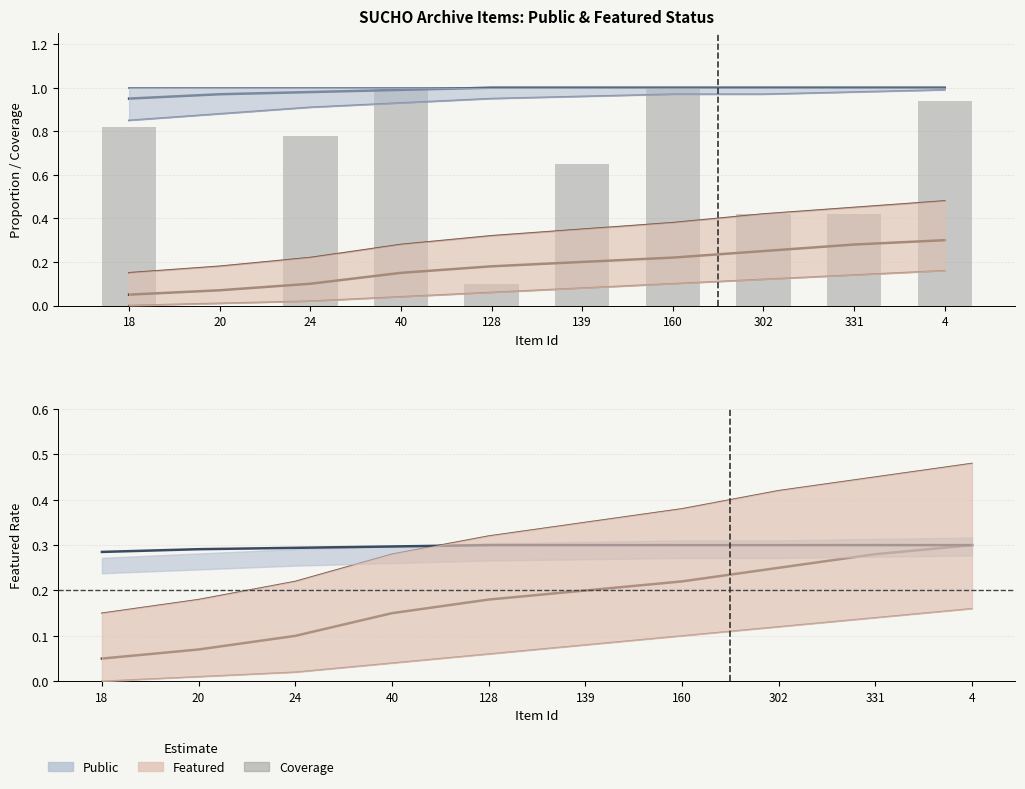

How many data points are above 0?

9